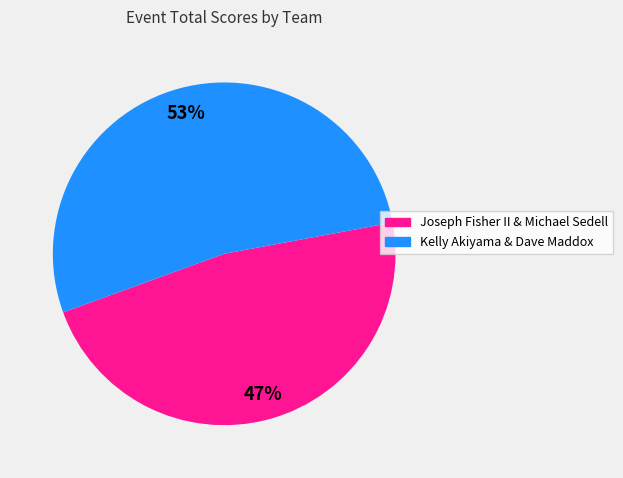

To the nearest percent, what is the combined percentage of Kelly Akiyama & Dave Maddox and Joseph Fisher II & Michael Sedell?

100%